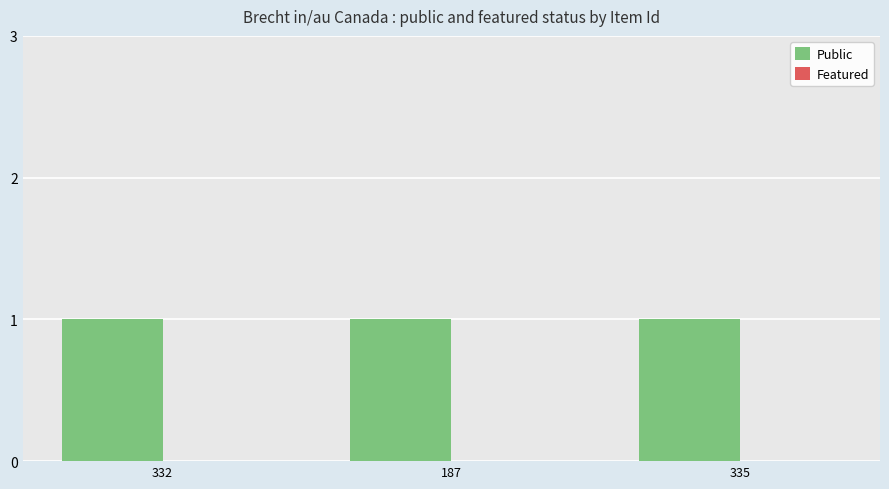

What is the label of the 3rd bar from the left?

335